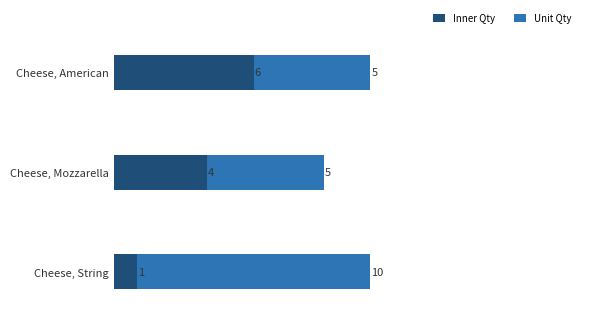

What is the sum of the Inner Qty values at Cheese, American and Cheese, Mozzarella?

10